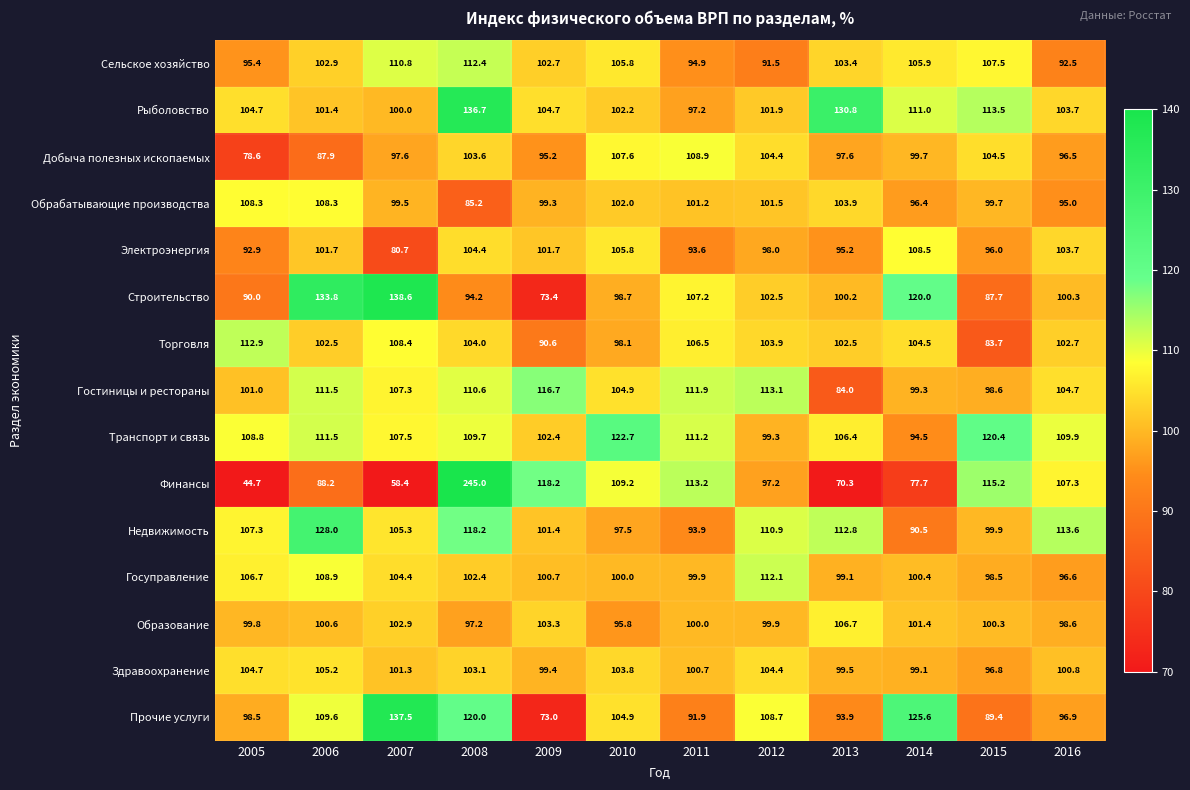

Which category has the highest value in the Сельское хозяйство series?

2008